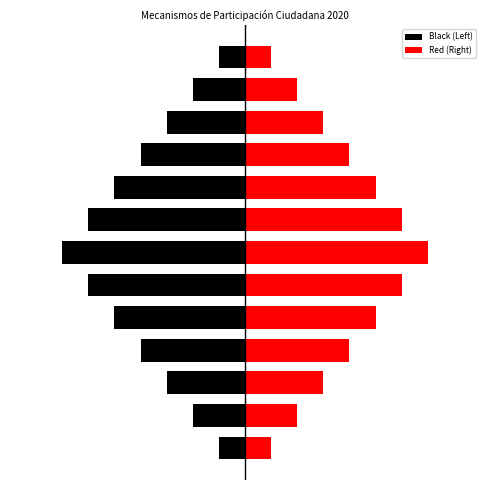

At which label is Black (Left) closest to -4?

3